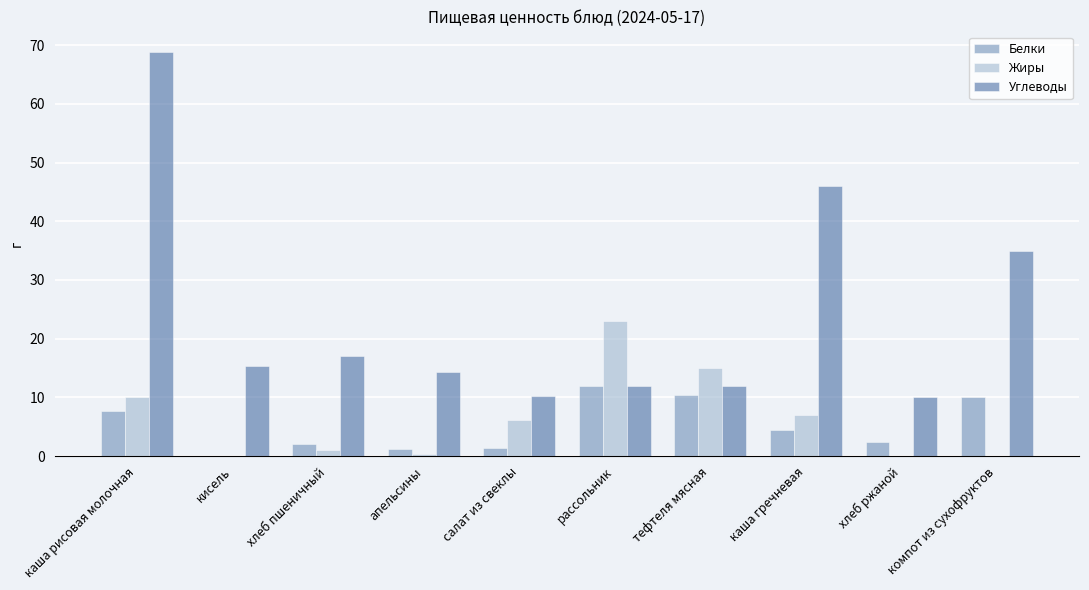

What value does the Жиры series have at тефтеля мясная?

15.0